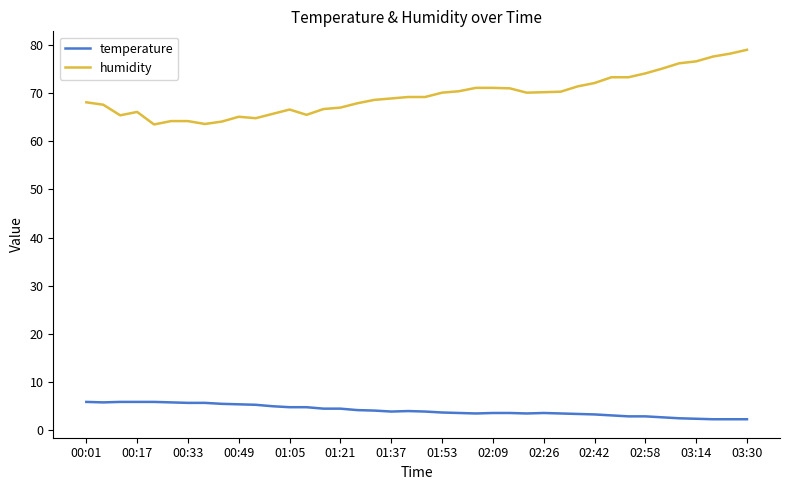

Which series has the widest spread of values?

humidity